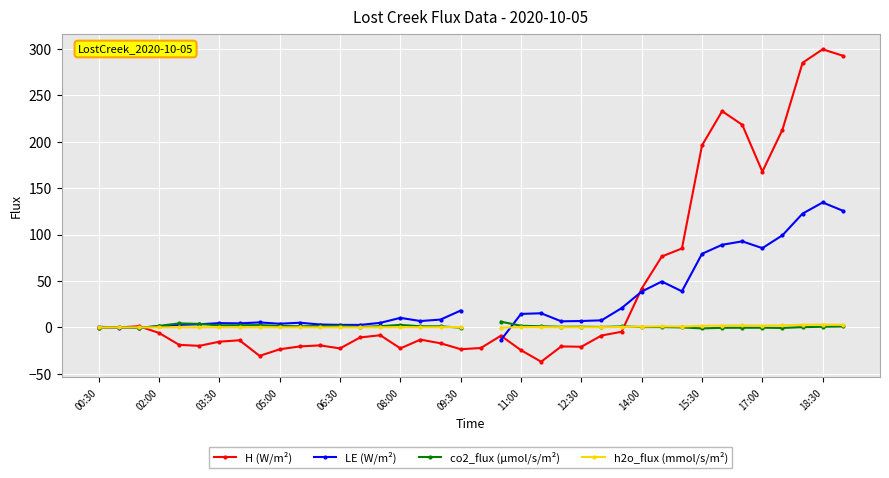

True or false: H (W/m²) has a value of -22.6 at 08:00.

True